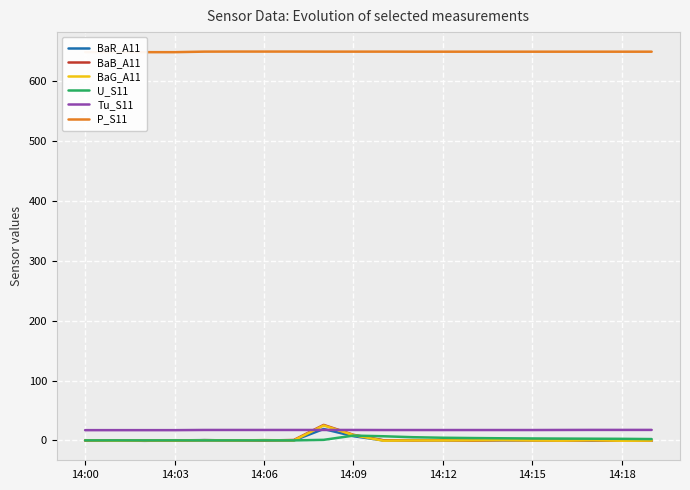

What is the difference between the maximum and minimum values in the P_S11 series?

1.0